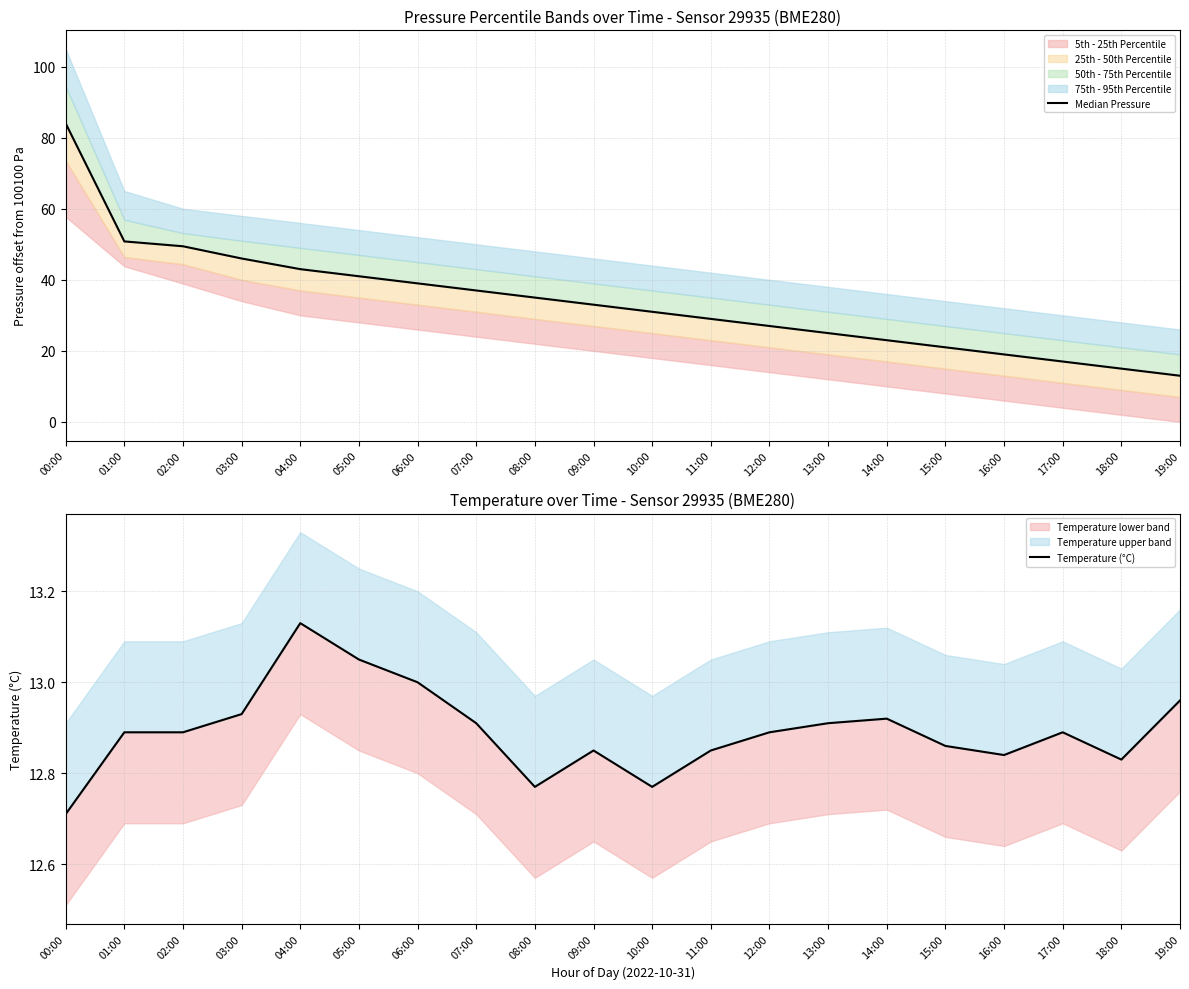

What are all the series names shown in the legend?

Median Pressure, Temperature (°C)